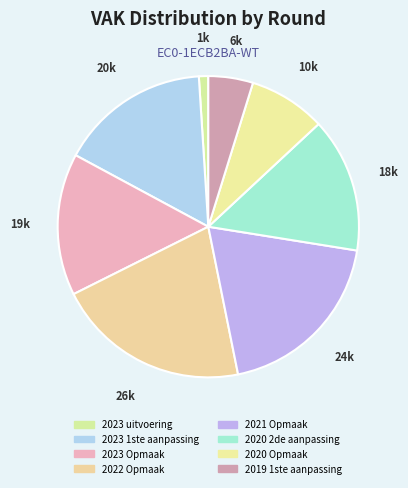

How many slices are in this pie chart?

8